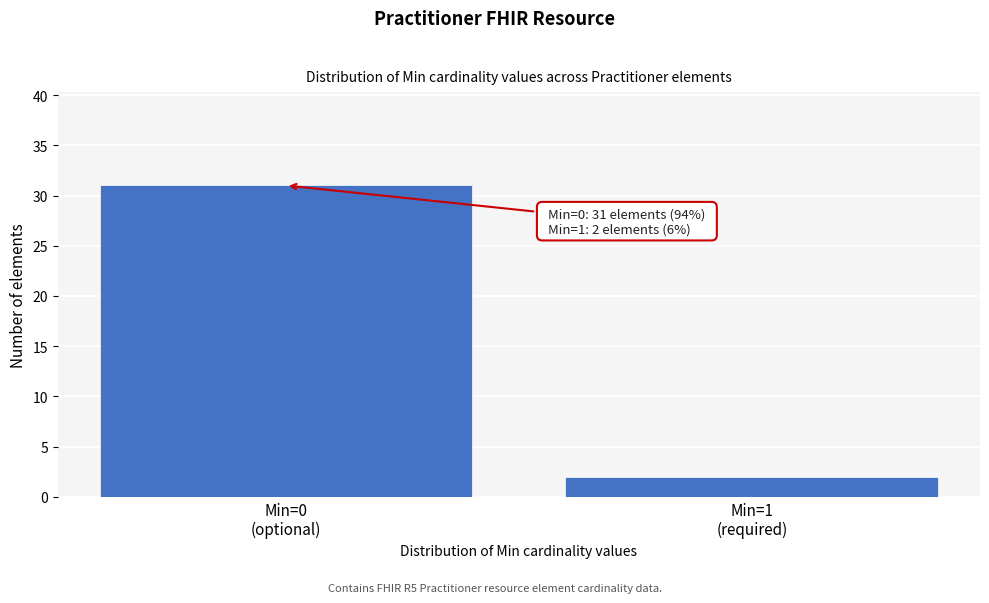

Reading right to left, extract all data points from this chart.

2	31